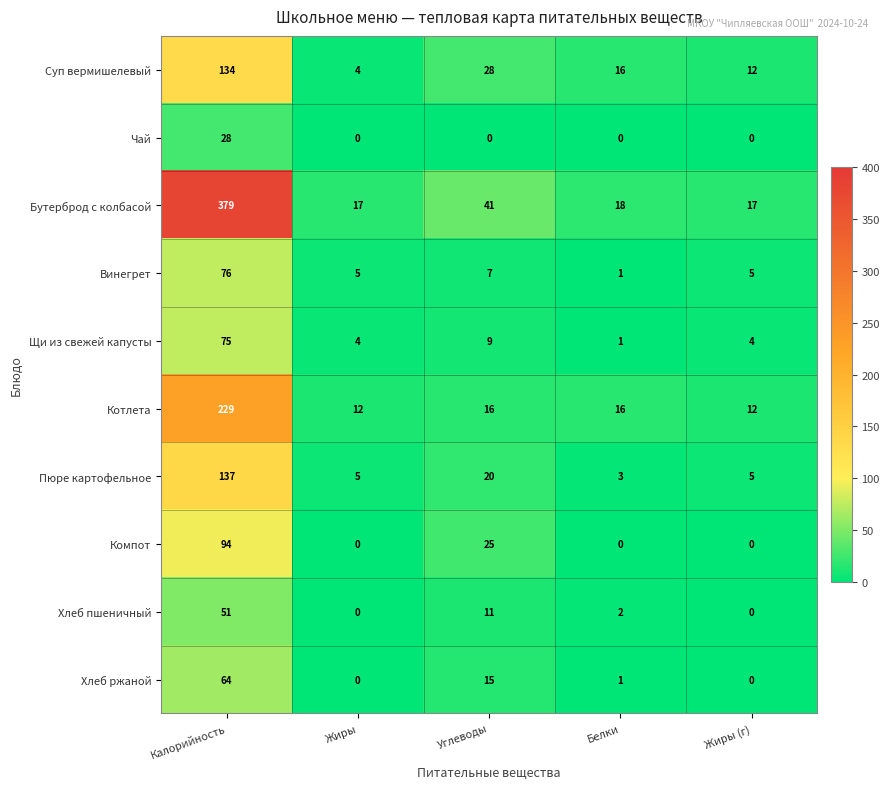

What is the approximate value of Бутерброд с колбасой at Жиры?

17